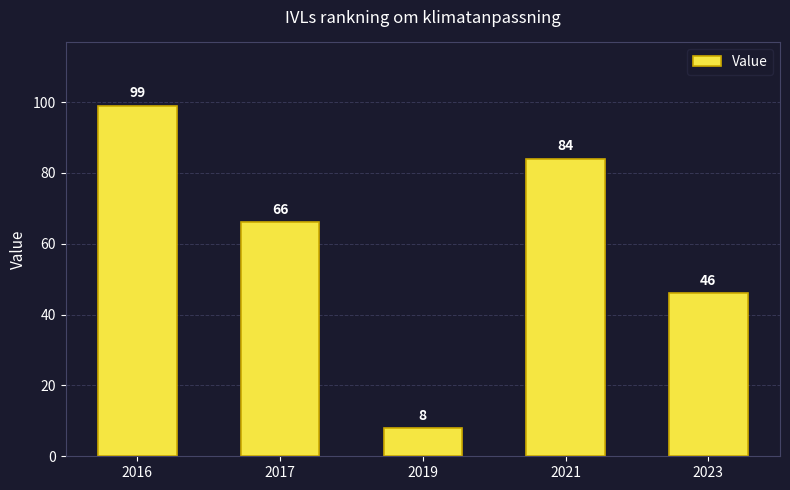

Rank the categories by value from lowest to highest.

2019, 2023, 2017, 2021, 2016